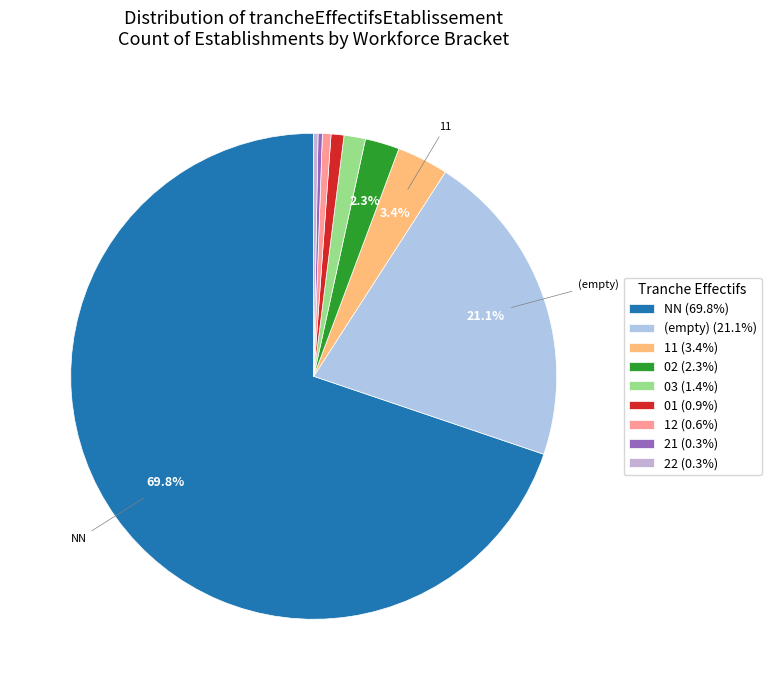

How many slices are in this pie chart?

9